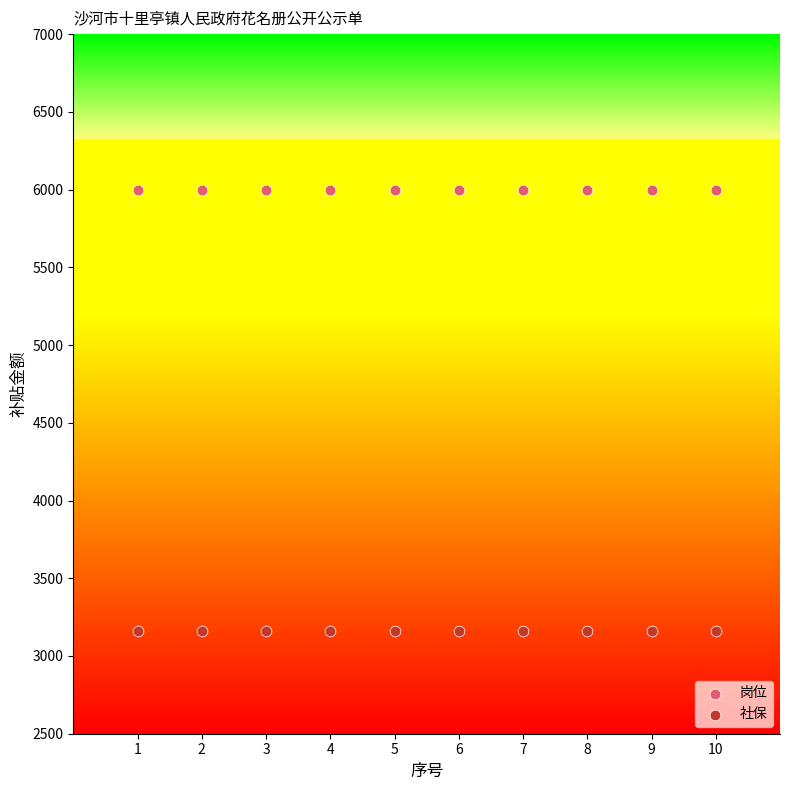

Which series contains the lowest Y value?

社保